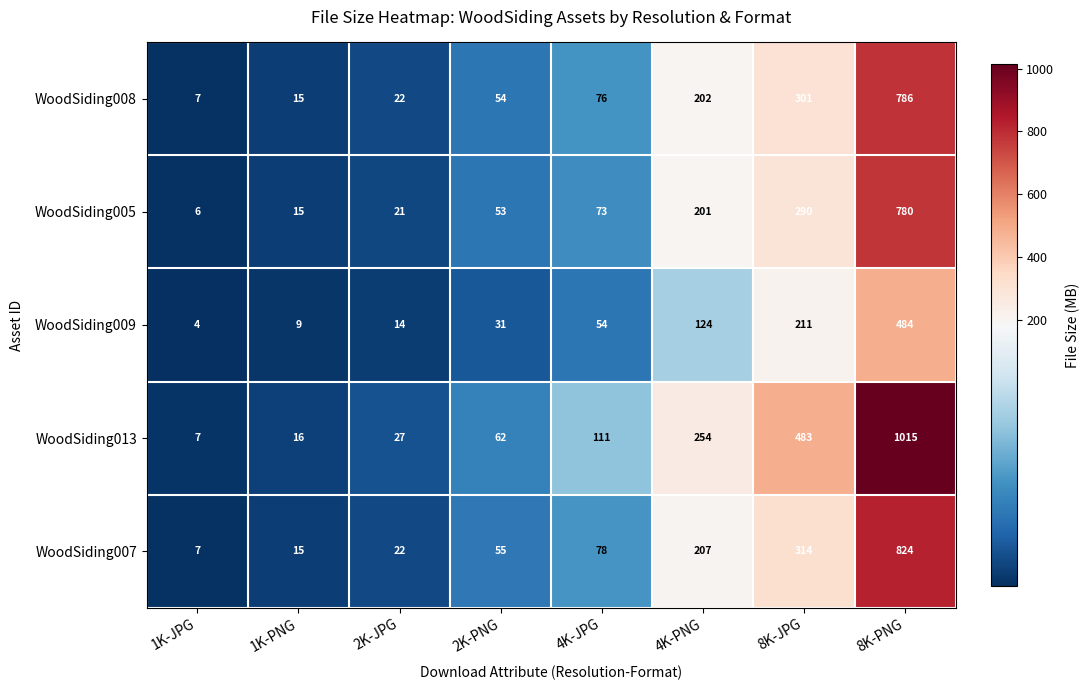

Which category has the highest value across all series?

8K-PNG